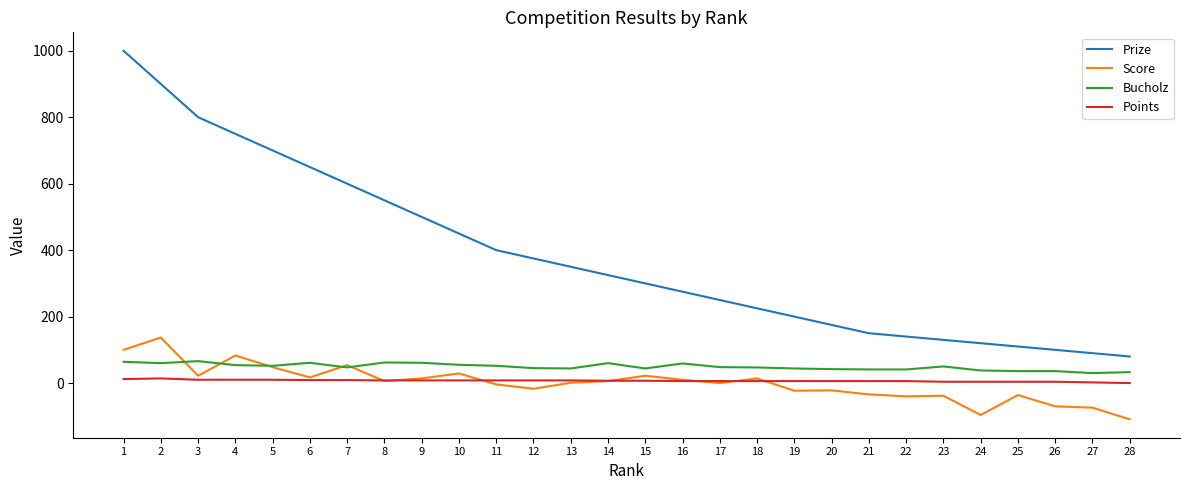

Rank the series by their maximum value, from highest to lowest.

Prize, Score, Bucholz, Points